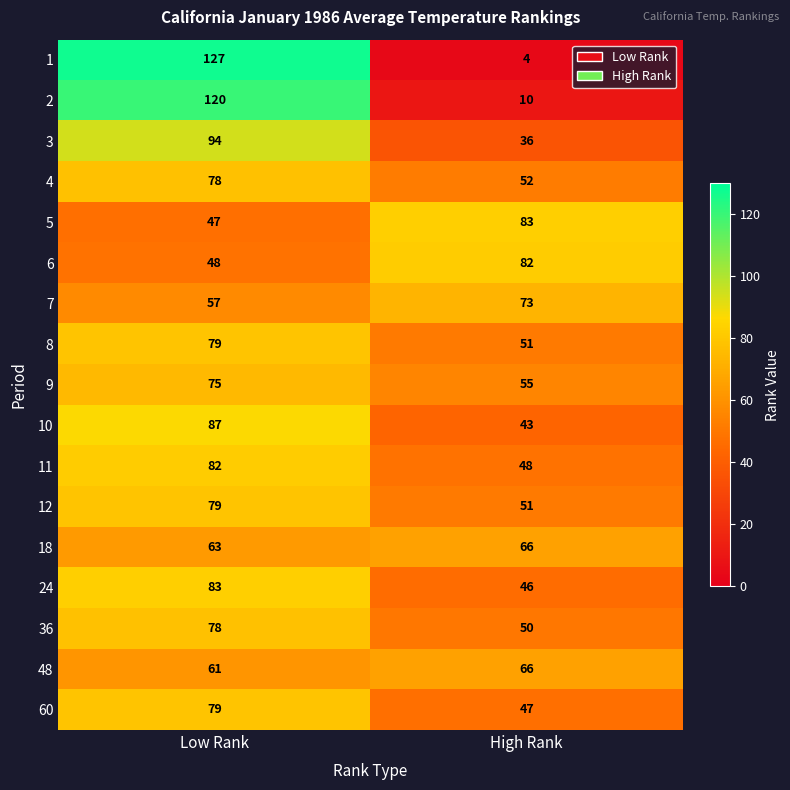

How many series are shown in this chart?

17